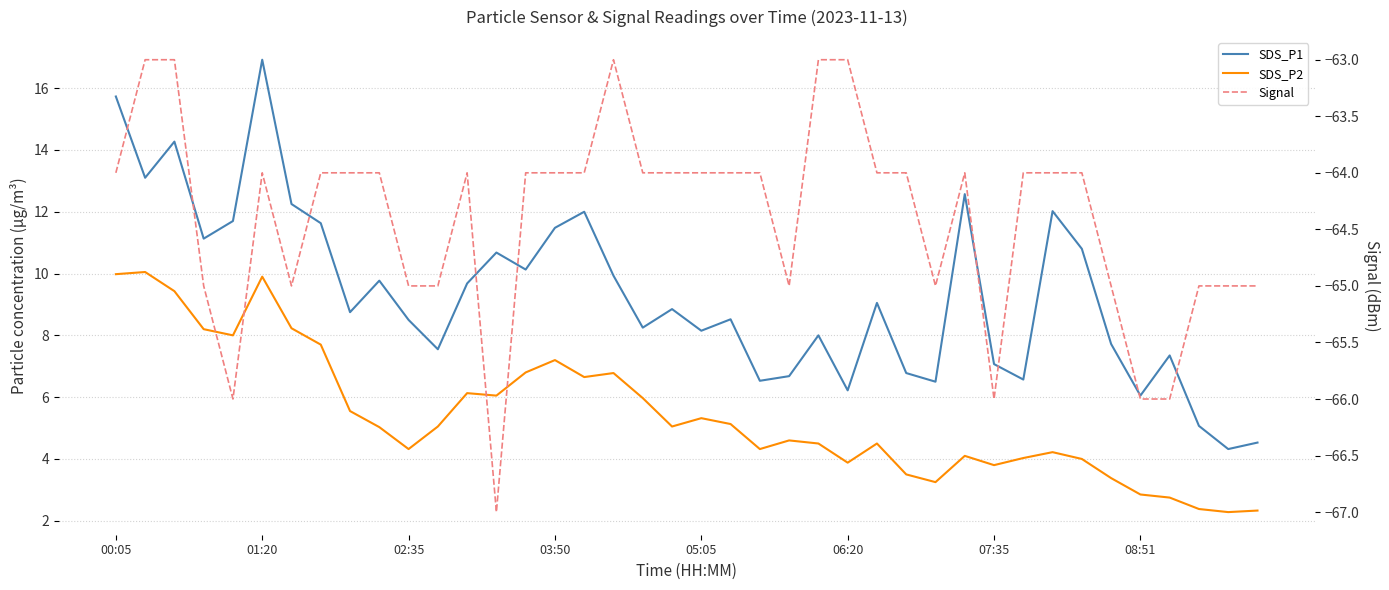

Is the value of SDS_P1 at 17 greater than the value of Signal at 10?

Yes